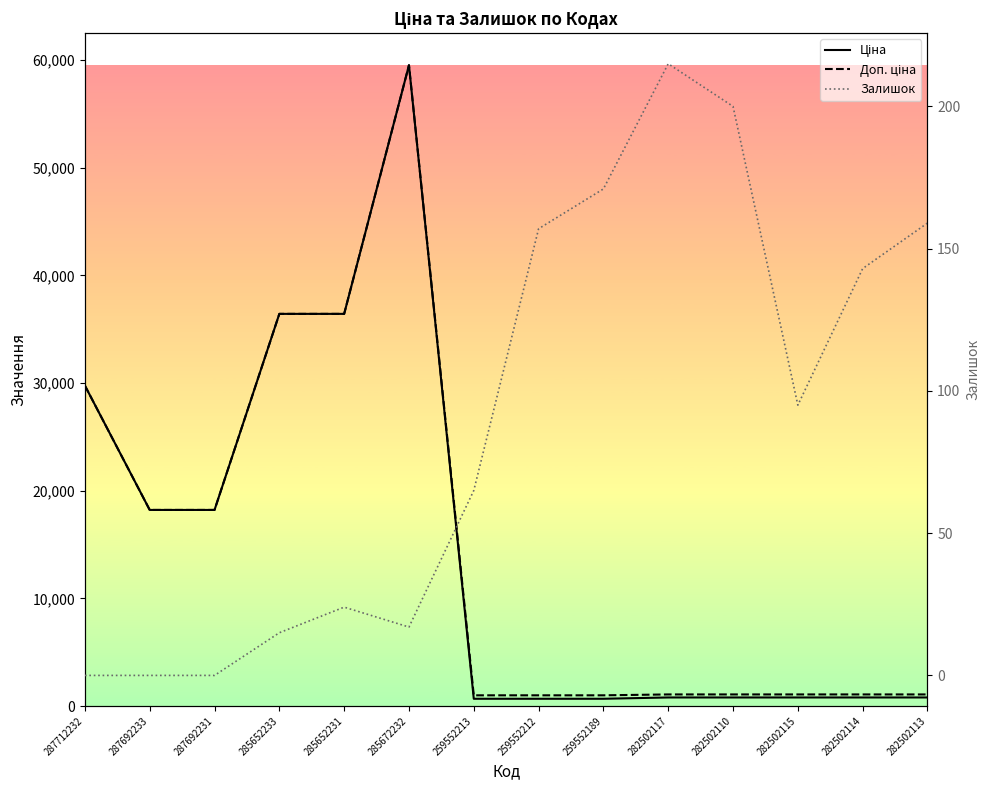

How many distinct data groups are displayed?

3